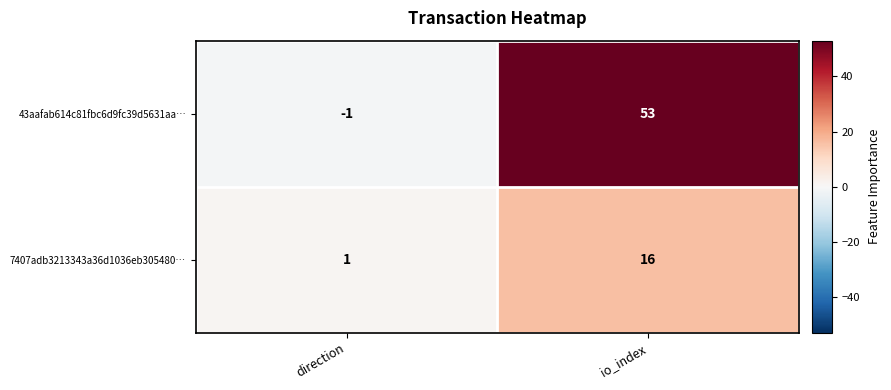

At direction, list the series in order from largest to smallest.

7407adb3213343a36d1036eb305480…, 43aafab614c81fbc6d9fc39d5631aa…